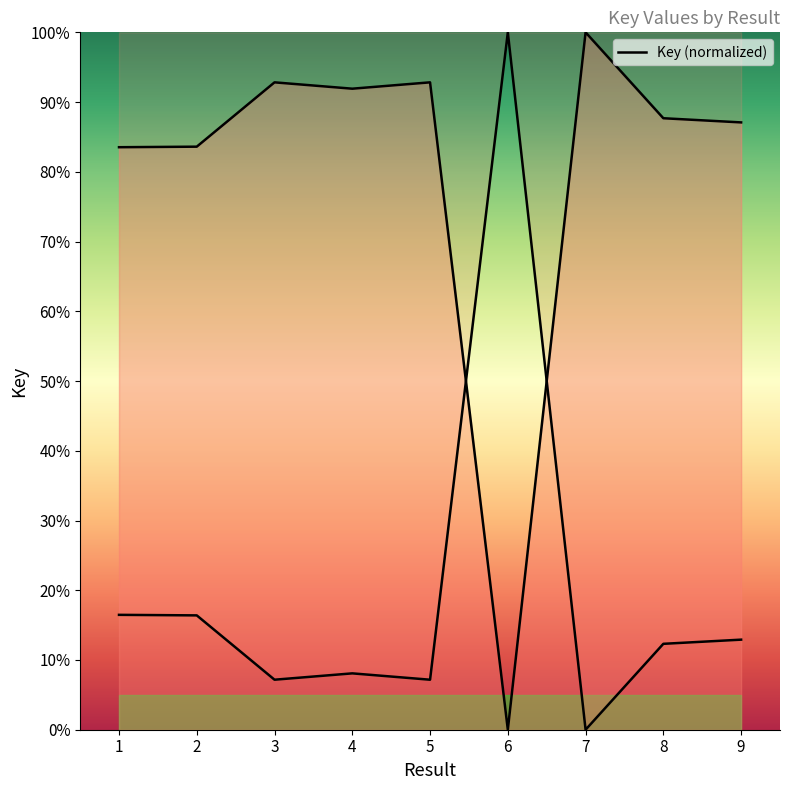

The chart shows a value of 92.8 at 5. True or false?

True